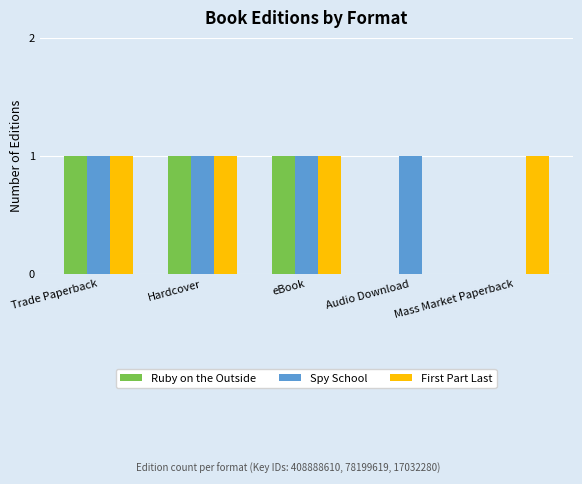

Is the value of First Part Last at Audio Download greater than the value of Spy School at Hardcover?

No